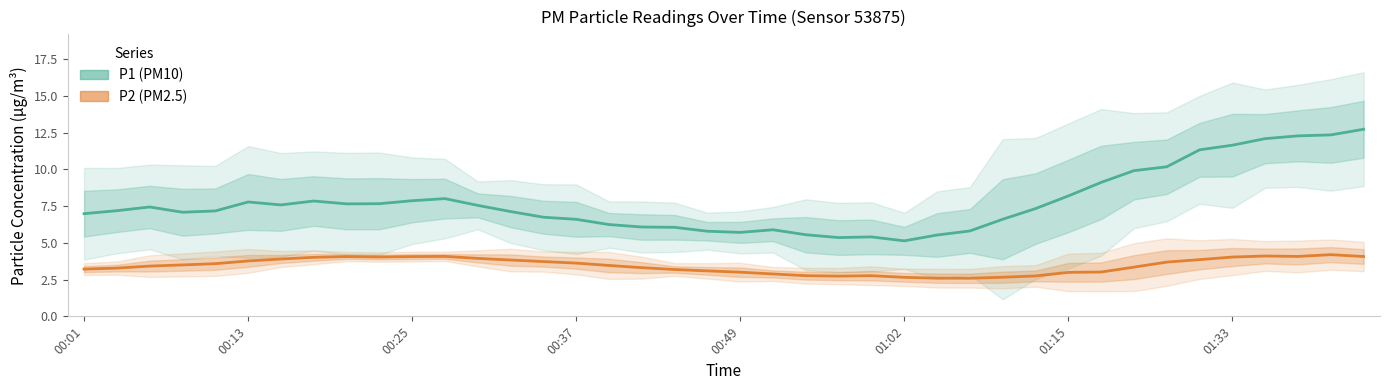

True or false: P1 (PM10) and P2 (PM2.5) cross at least once.

False